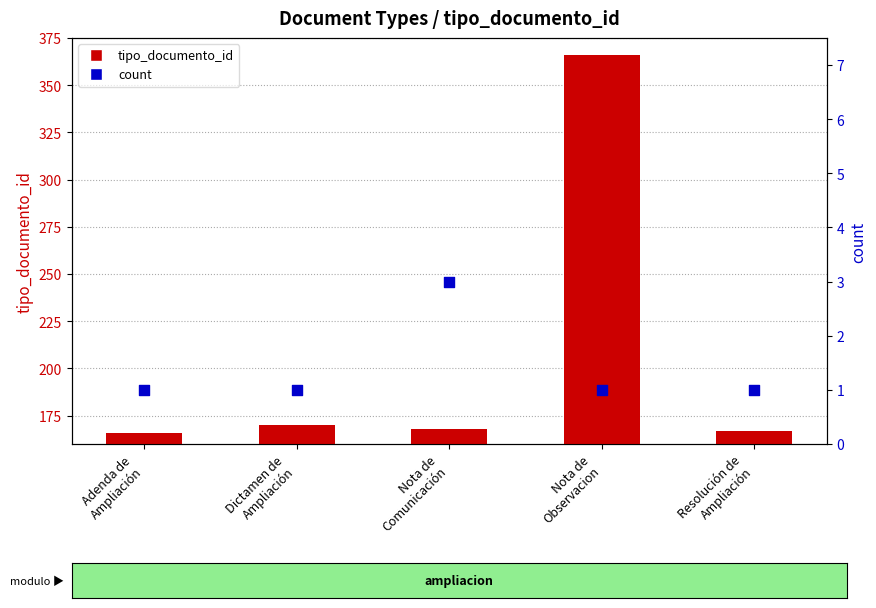

Which series reaches the maximum Y coordinate?

tipo_documento_id